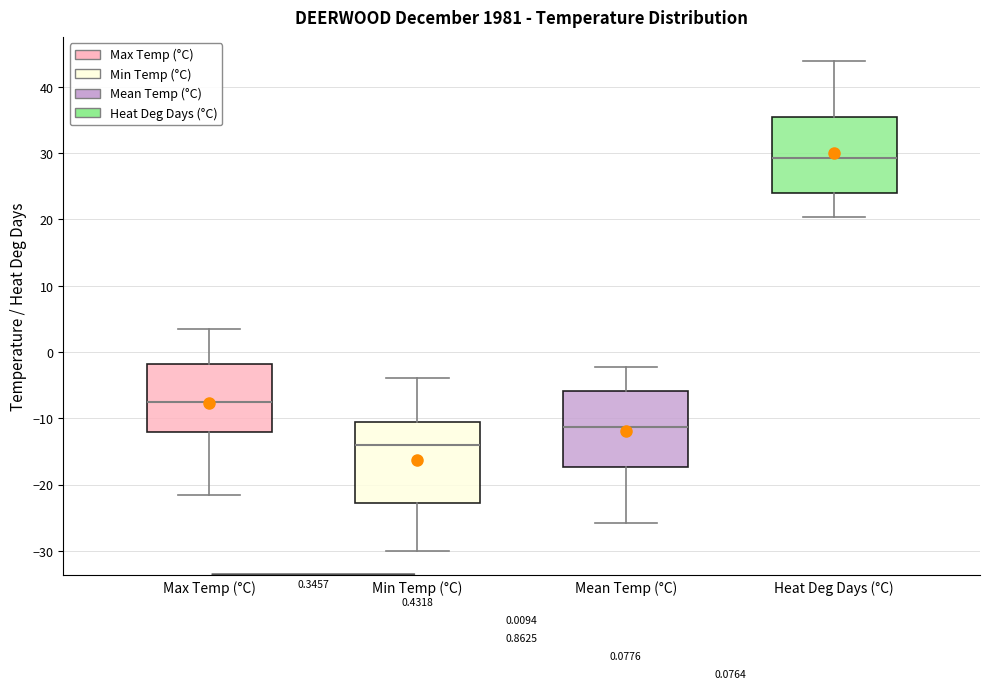

Which box's median line is the lowest?

Min Temp (°C)